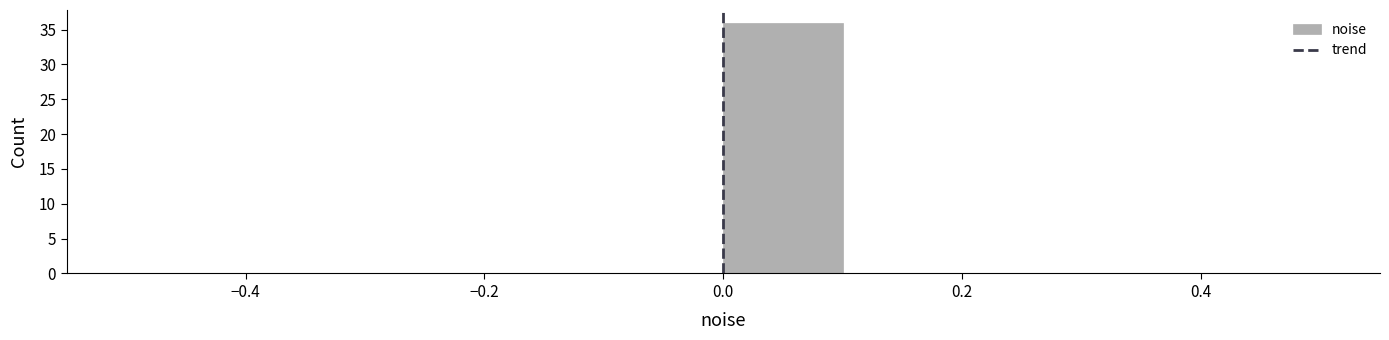

How tall is the bar that spans 0.0 to 0.1 on the x-axis? The values are not printed on the chart, so give them approximately, as read against the axis.

36